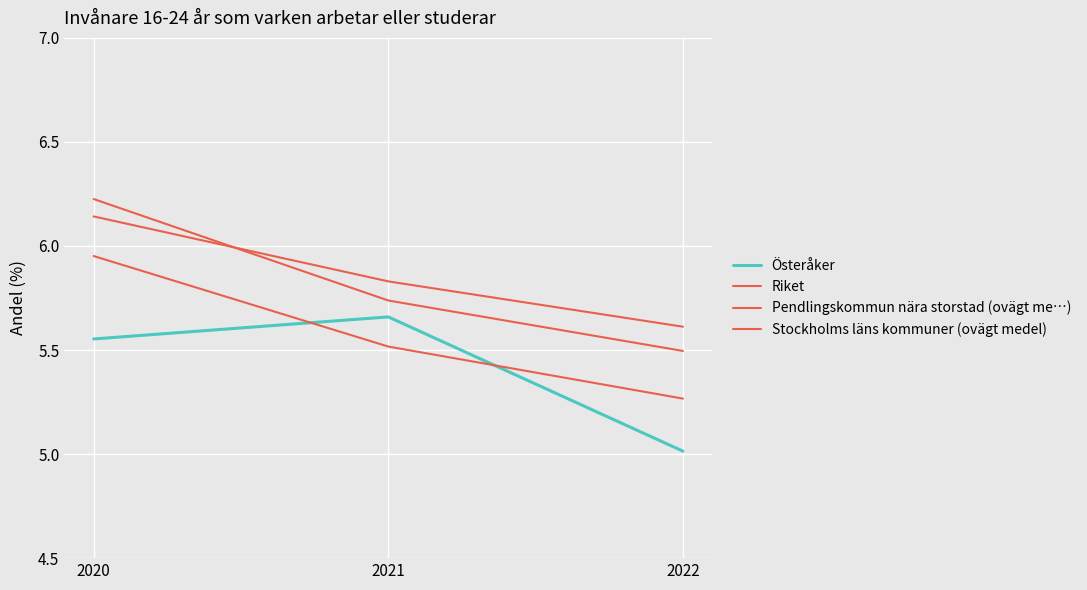

Reading right to left, transcribe all the data shown in this chart.

Österåker: 5.0	5.7	5.6
Riket: 5.5	5.7	6.2
Pendlingskommun nära storstad (ovägt me…): 5.3	5.5	6.0
Stockholms läns kommuner (ovägt medel): 5.6	5.8	6.1